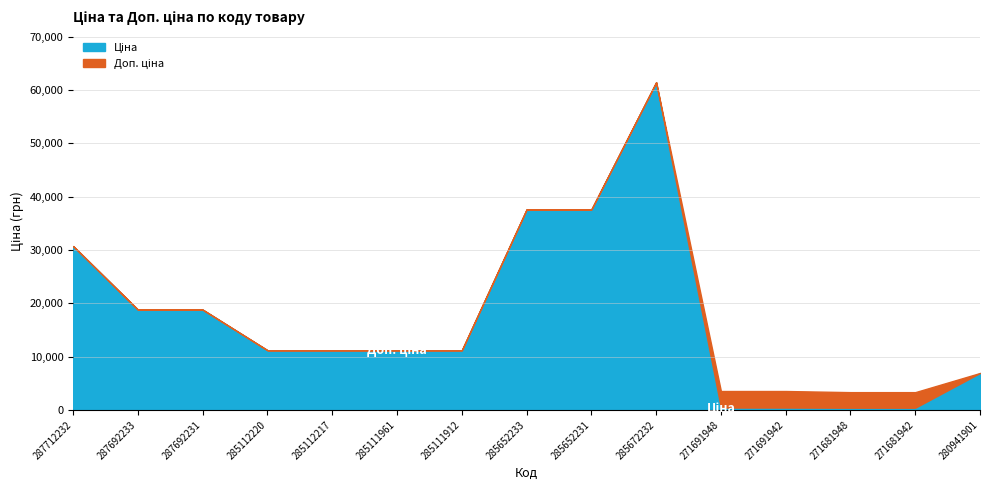

Count the number of data series in this chart.

2